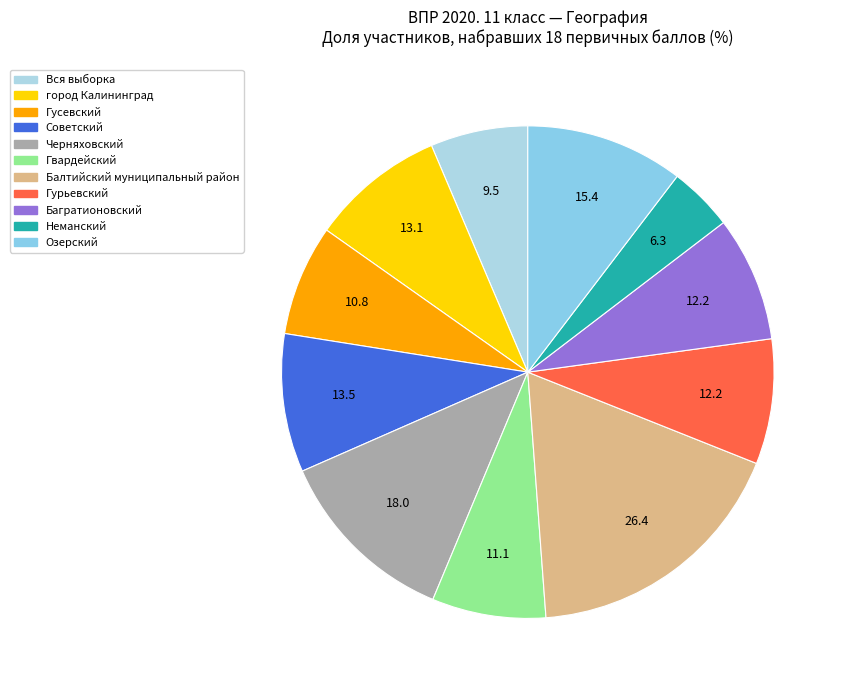

How many segments does this pie chart have?

11